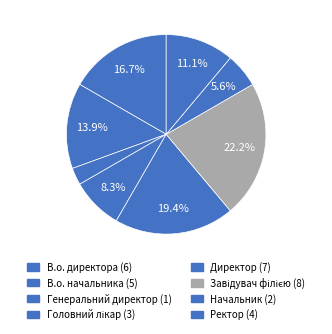

Rank the categories by value from lowest to highest.

Генеральний директор, Начальник, Головний лікар, Ректор, В.о. начальника, В.о. директора, Директор, Завідувач філією